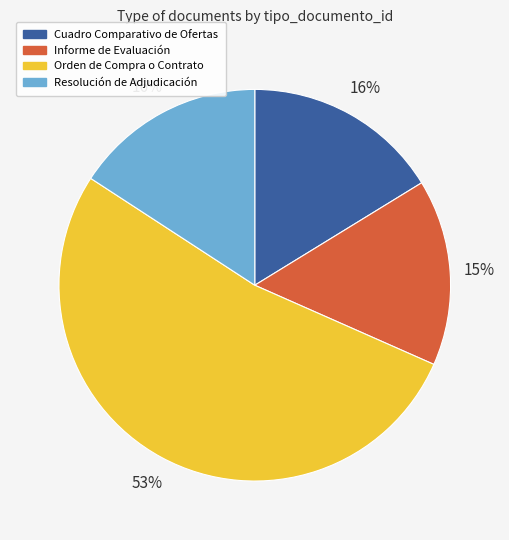

Count the number of slices in the pie.

4